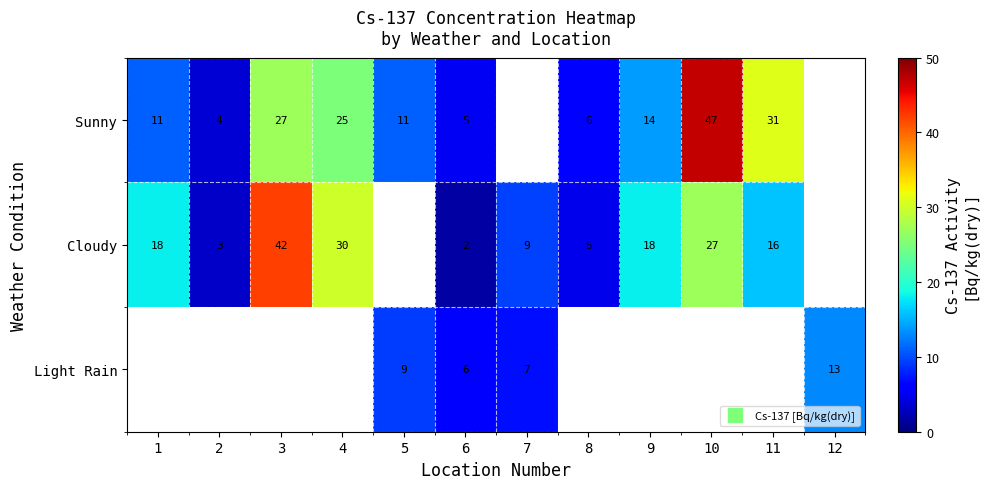

Rank the series by their average value, from highest to lowest.

Sunny, Cloudy, Light Rain